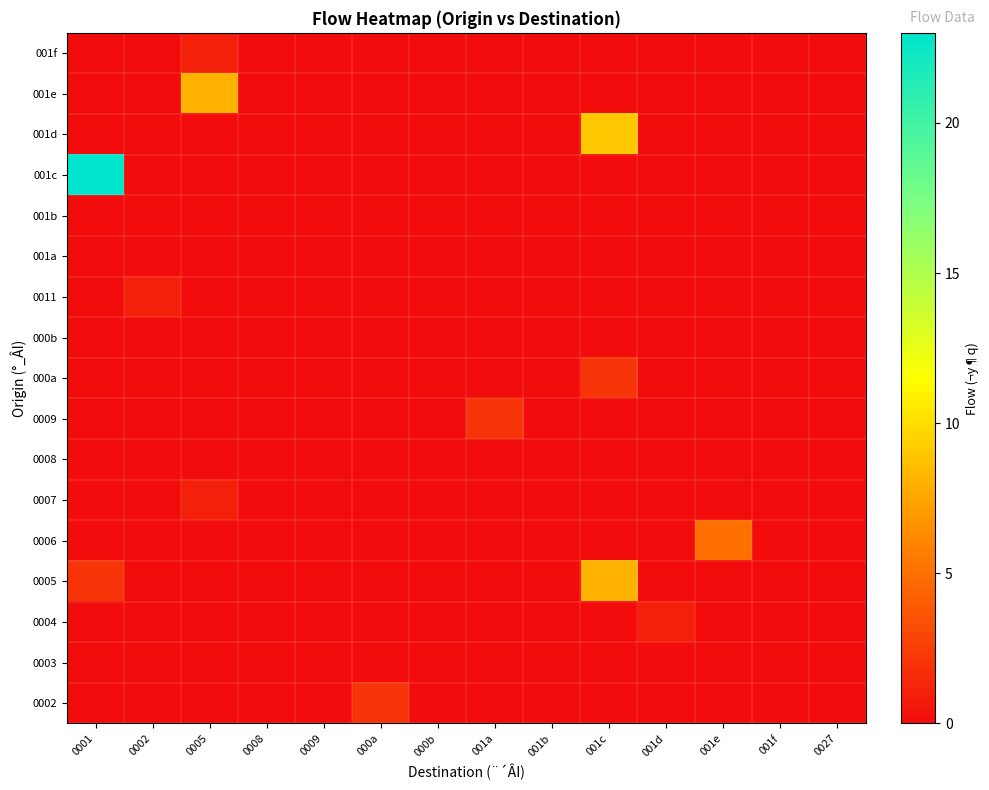

How many categories are shown in the chart?

14